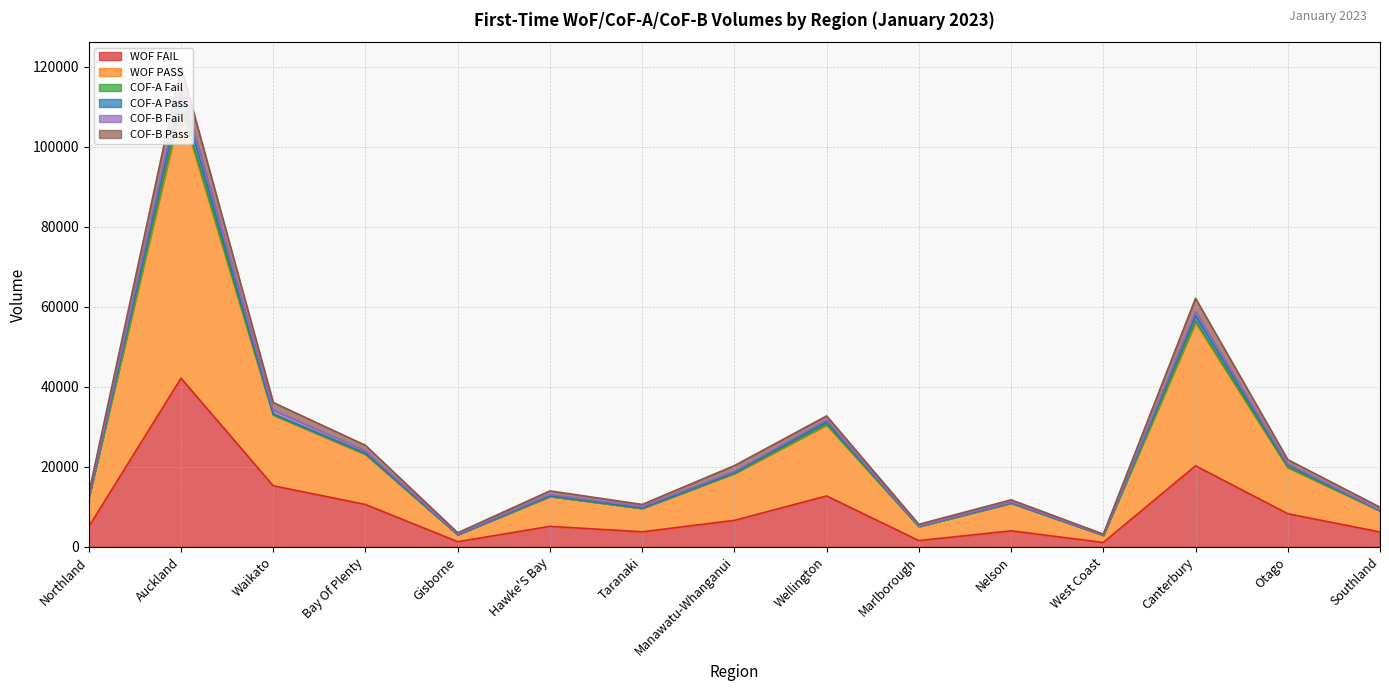

At which category is the sum across all series the highest?

Auckland